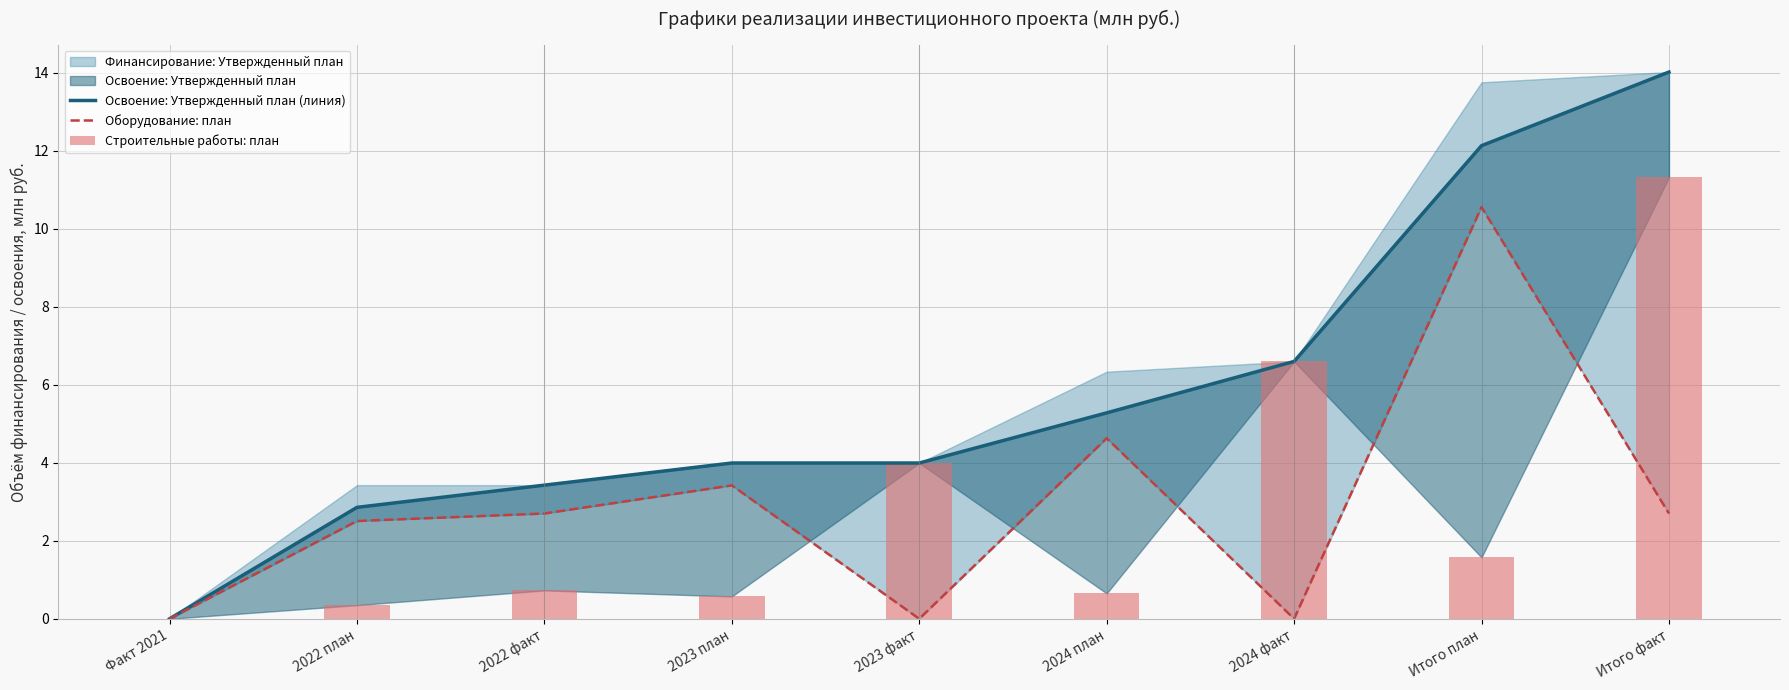

Count the number of categories in the chart.

9